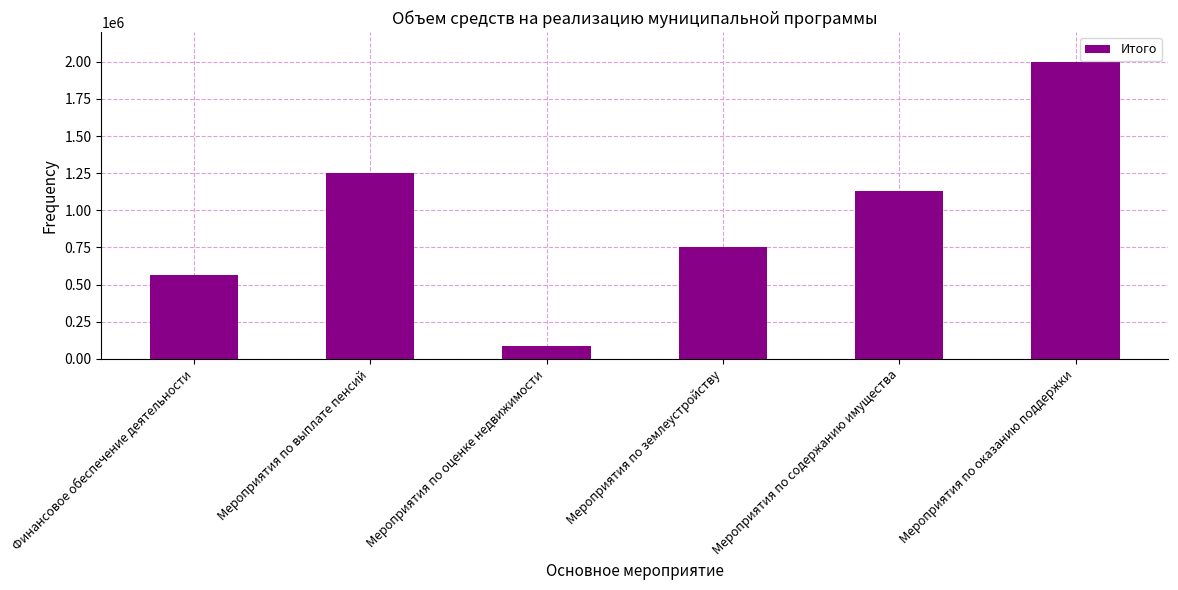

Between Финансовое обеспечение деятельности and Мероприятия по выплате пенсий, which is larger?

Мероприятия по выплате пенсий